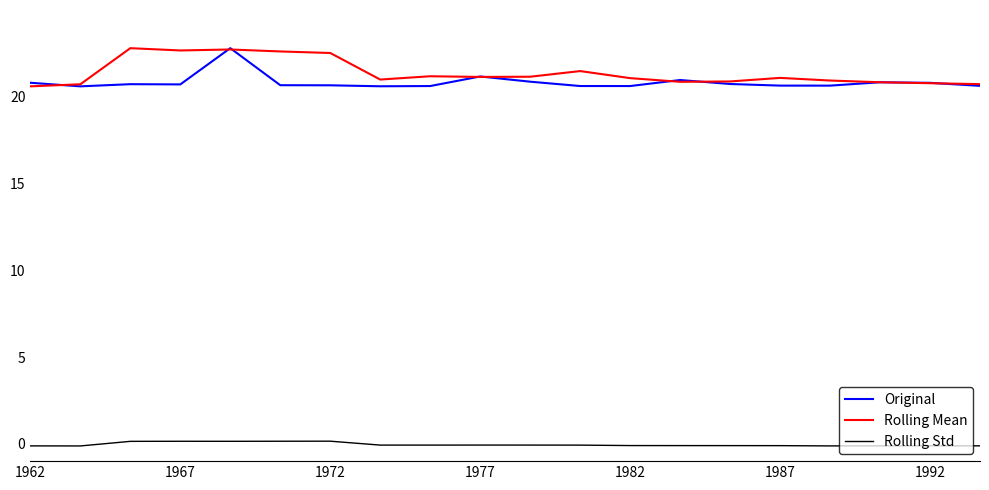

True or false: Rolling Mean and Rolling Std cross at least once.

False